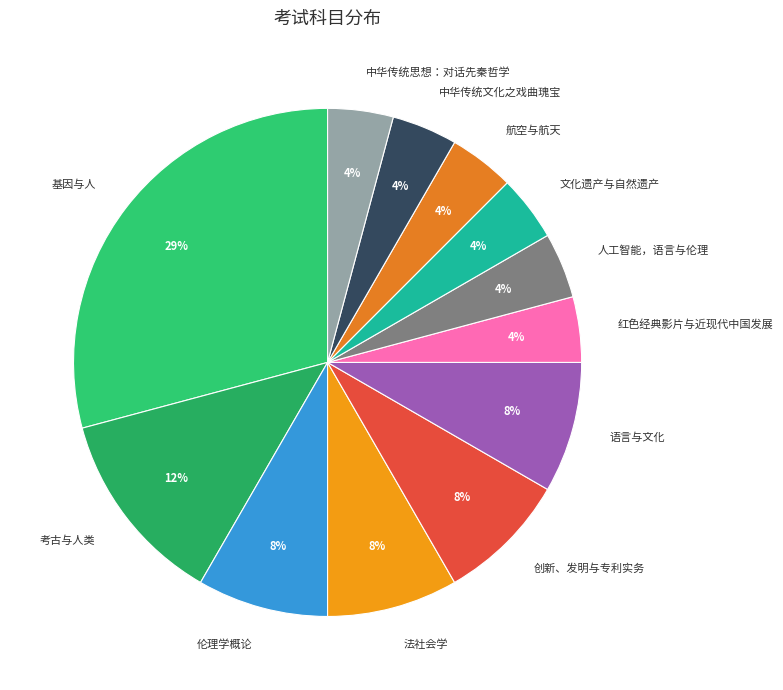

Is 语言与文化 the majority of the pie?

No